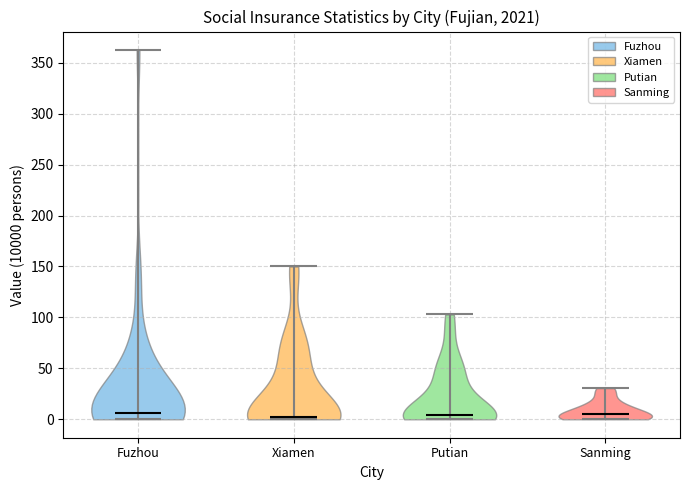

Reading left to right, read every violin against the y-axis: where its median line is, and the lowest and highest points it reaches. The values are not printed on the chart, so give them approximately, as read against the axis.

Fuzhou: median line 5, lowest point 0, highest point 360
Xiamen: median line 0, lowest point 0, highest point 150
Putian: median line 5, lowest point 0, highest point 105
Sanming: median line 5, lowest point 0, highest point 30